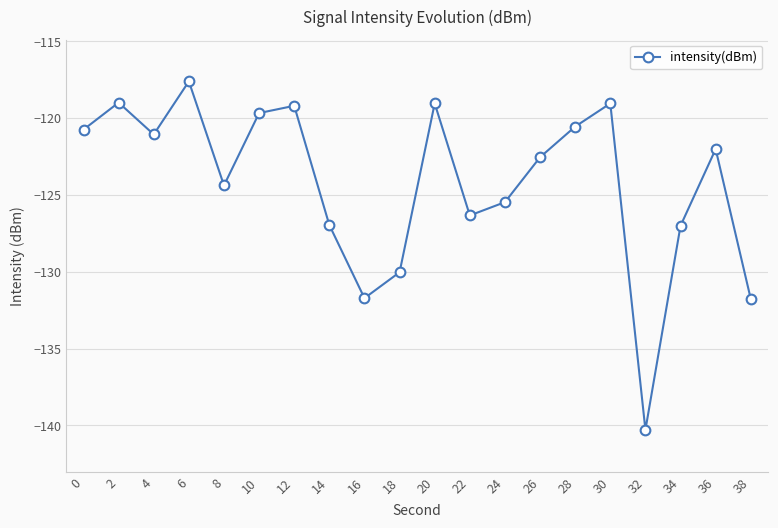

How many interior local valleys (lower than both neighbors) does the data have?

5